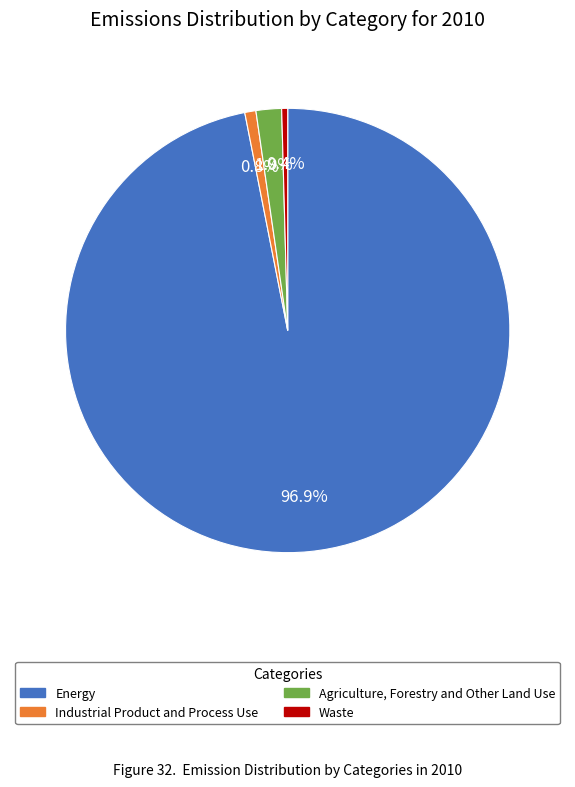

Is there any slice that represents more than half of the pie?

Yes